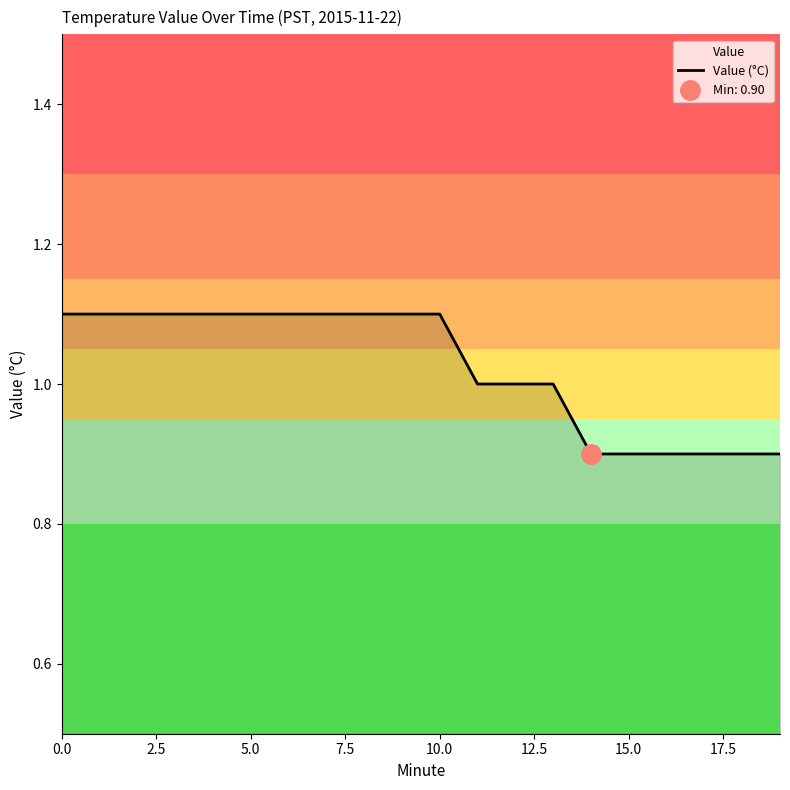

What is the lowest value of the Value (°C) series?

0.9